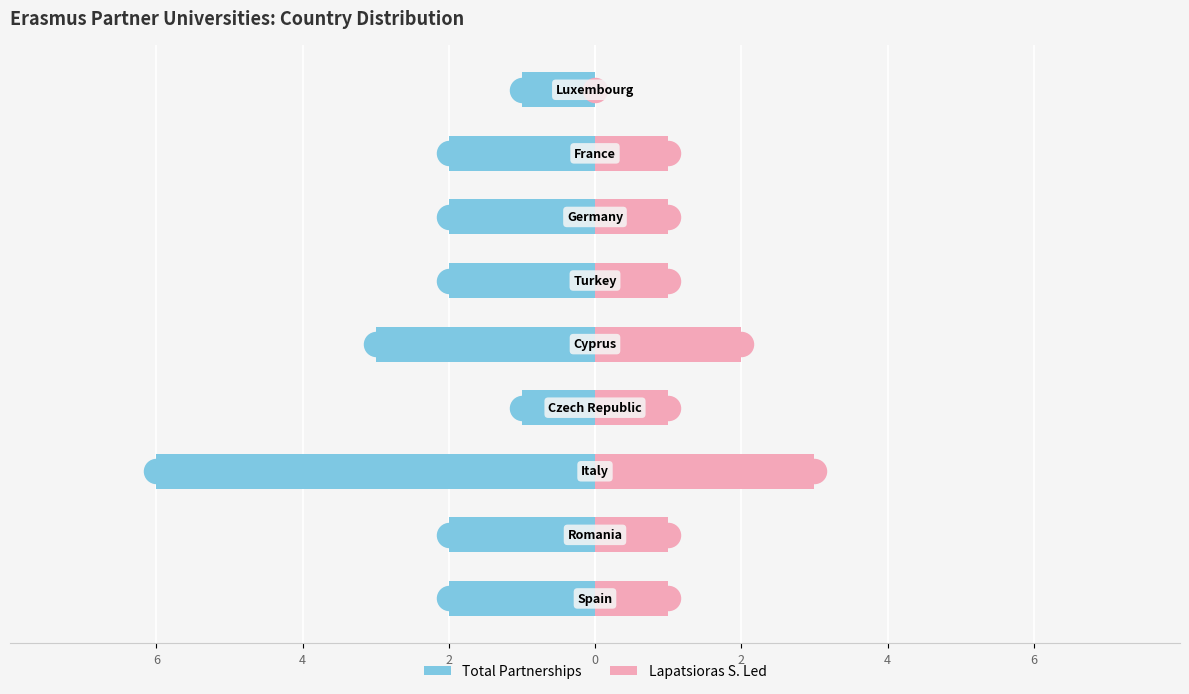

Which series reaches the minimum Y coordinate?

Total Partnerships